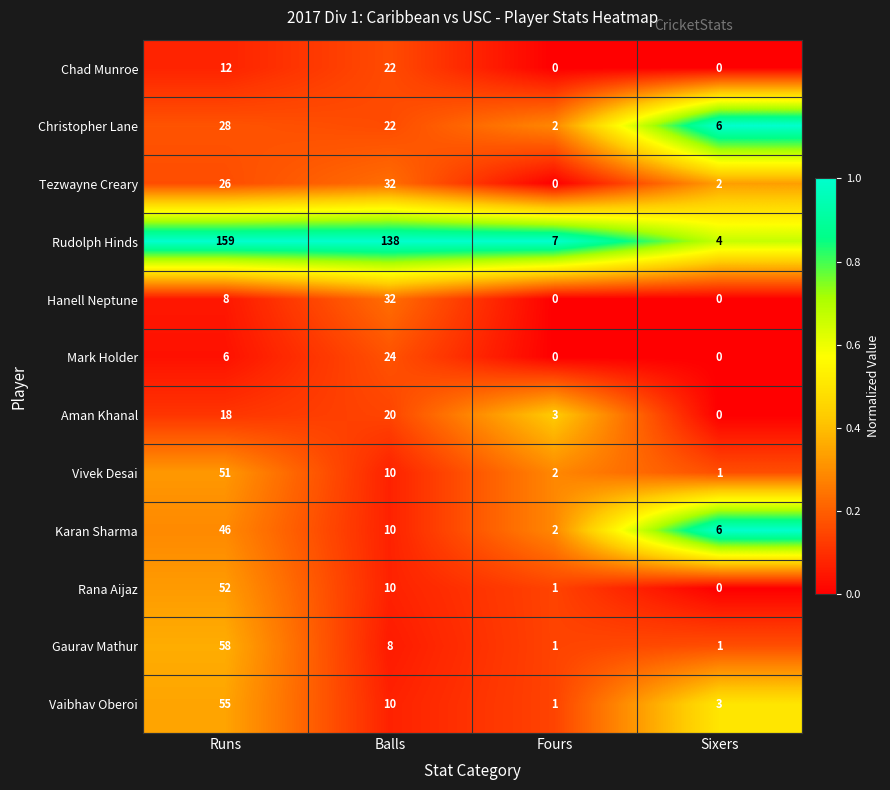

Which series has the largest total across all categories?

Rudolph Hinds